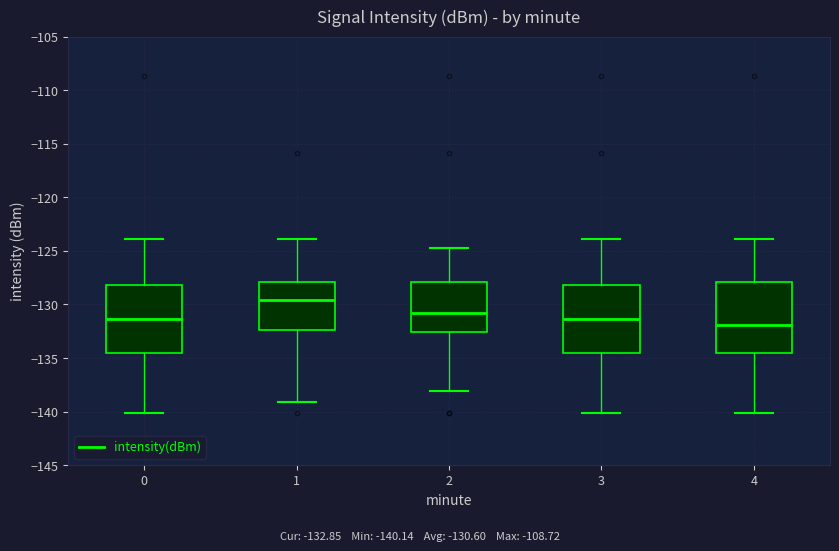

Where is the lower edge of the box at x = 4 on the y-axis? The values are not printed on the chart, so give them approximately, as read against the axis.

-134.5